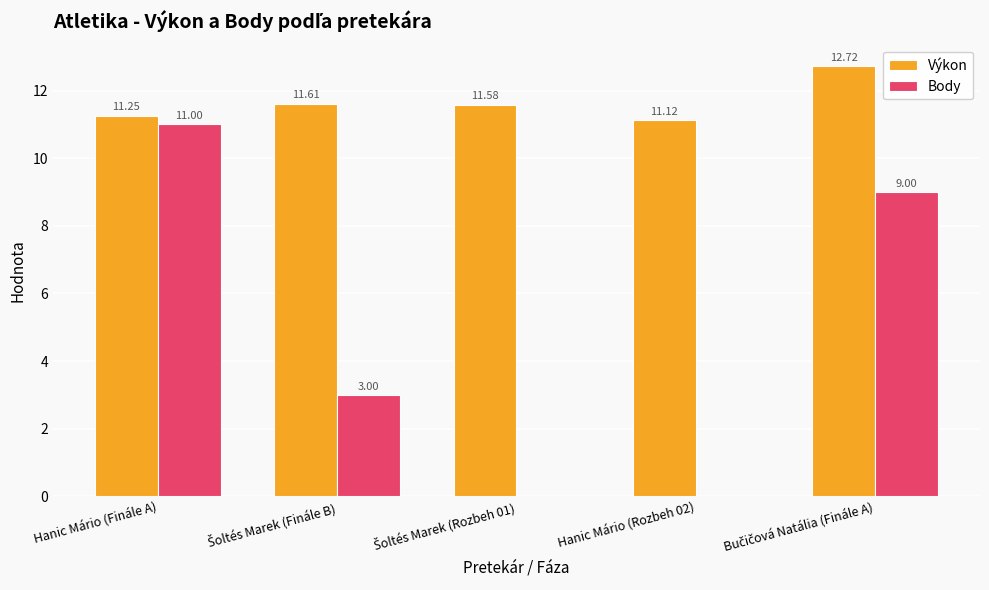

At which category is the sum across all series the highest?

Hanic Mário (Finále A)